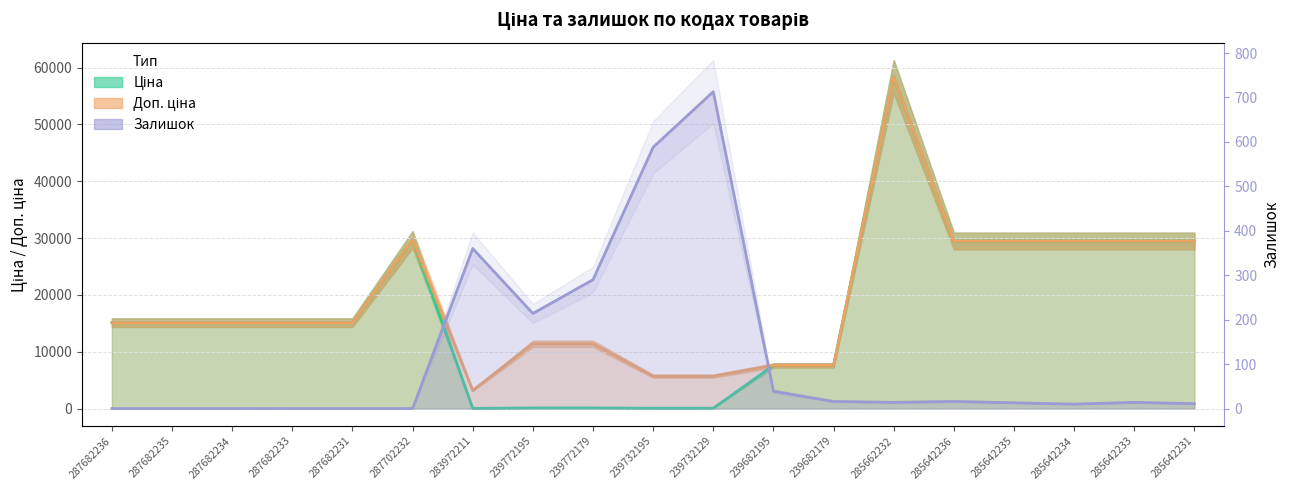

How many categories are shown in the chart?

19